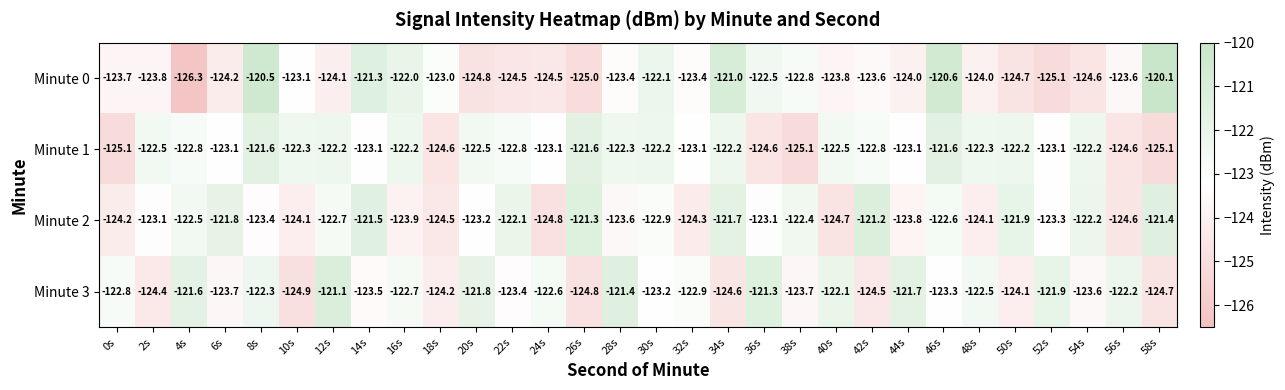

What is the lowest value of the Minute 2 series?

-124.8